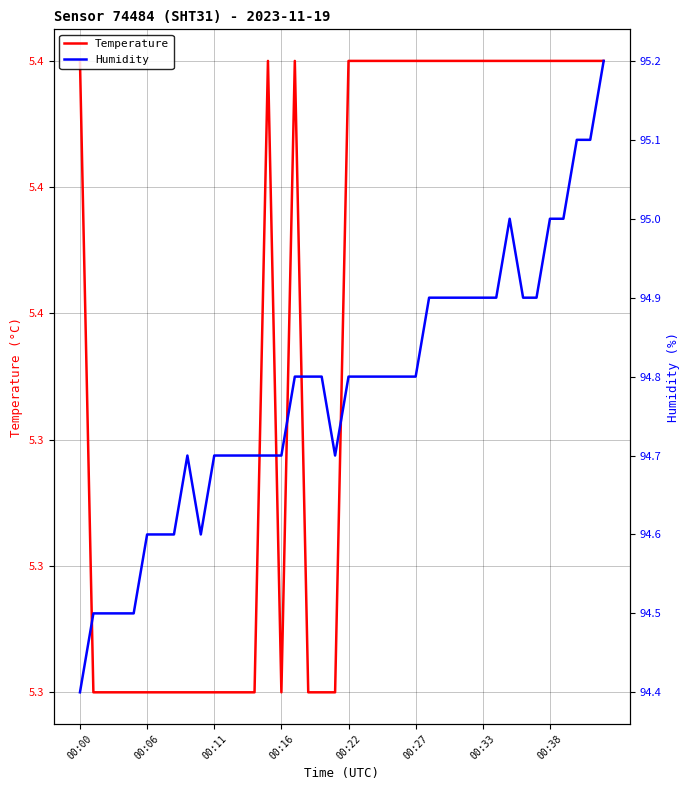

What is the label of the 37th point from the left?

36